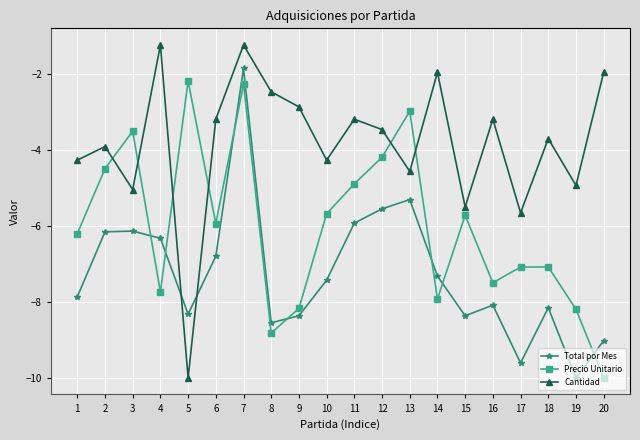

What is the maximum value shown in the chart?

-1.2